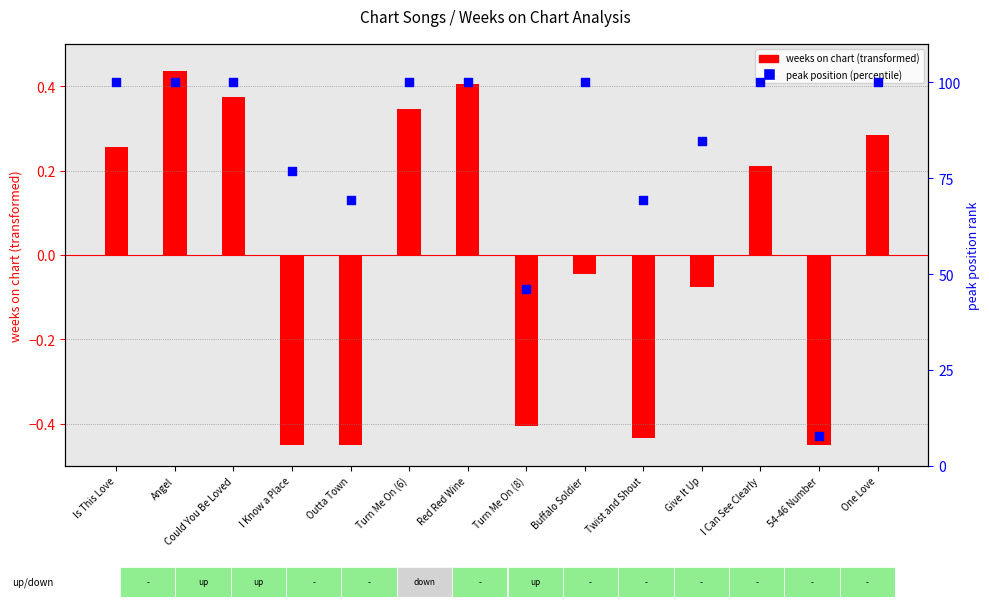

At how many categories does at least one series exceed 98?

8